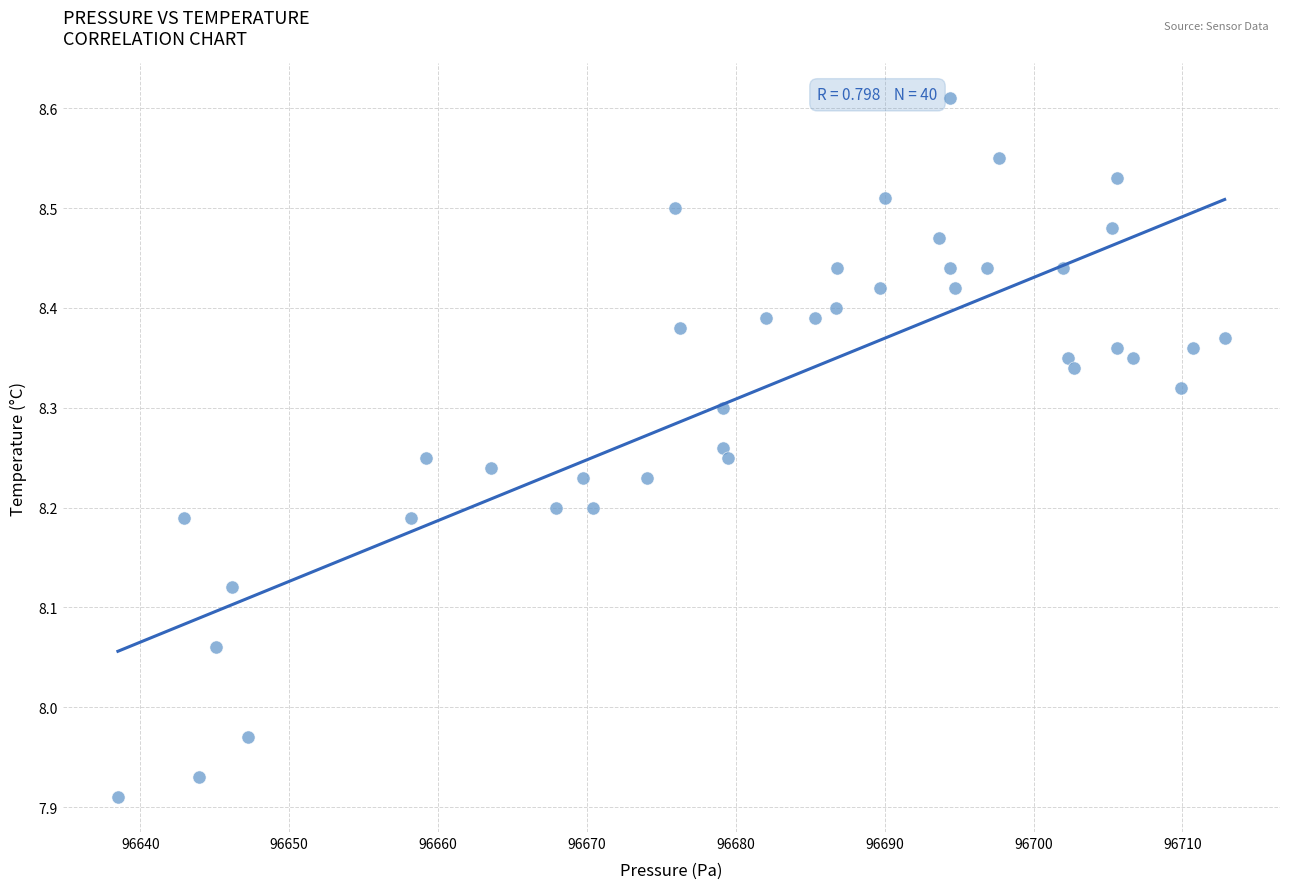

What is the range of Y values (max minus min)?

0.7